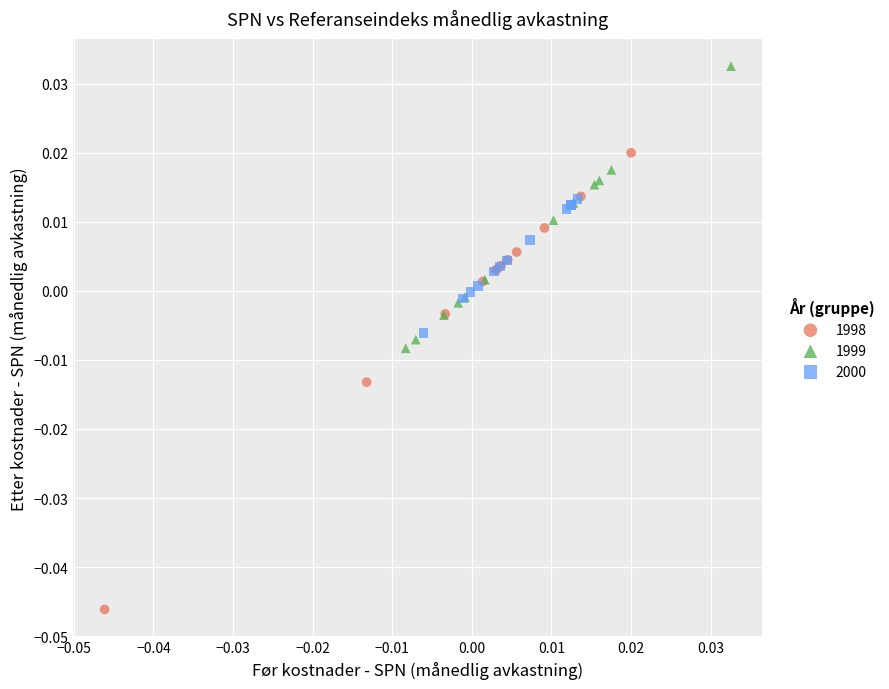

Which series reaches the minimum Y coordinate?

1998